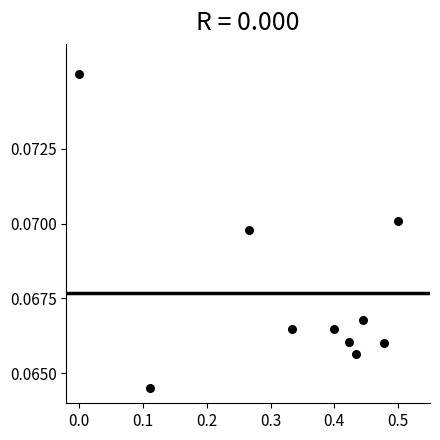

What is the average X value?

0.3